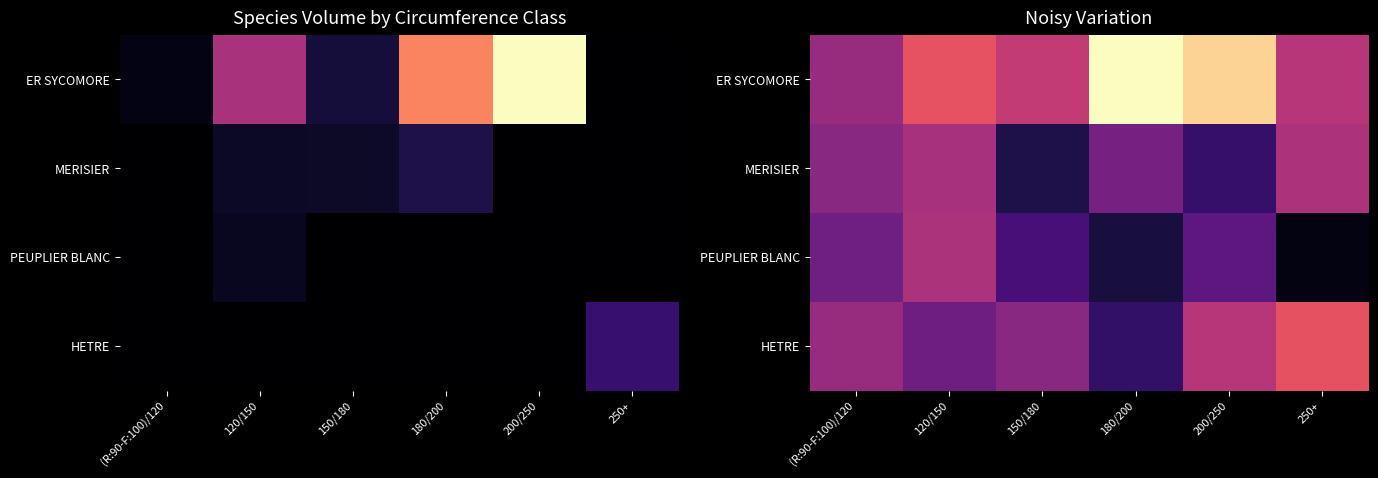

At which label does HETRE reach its peak?

250+